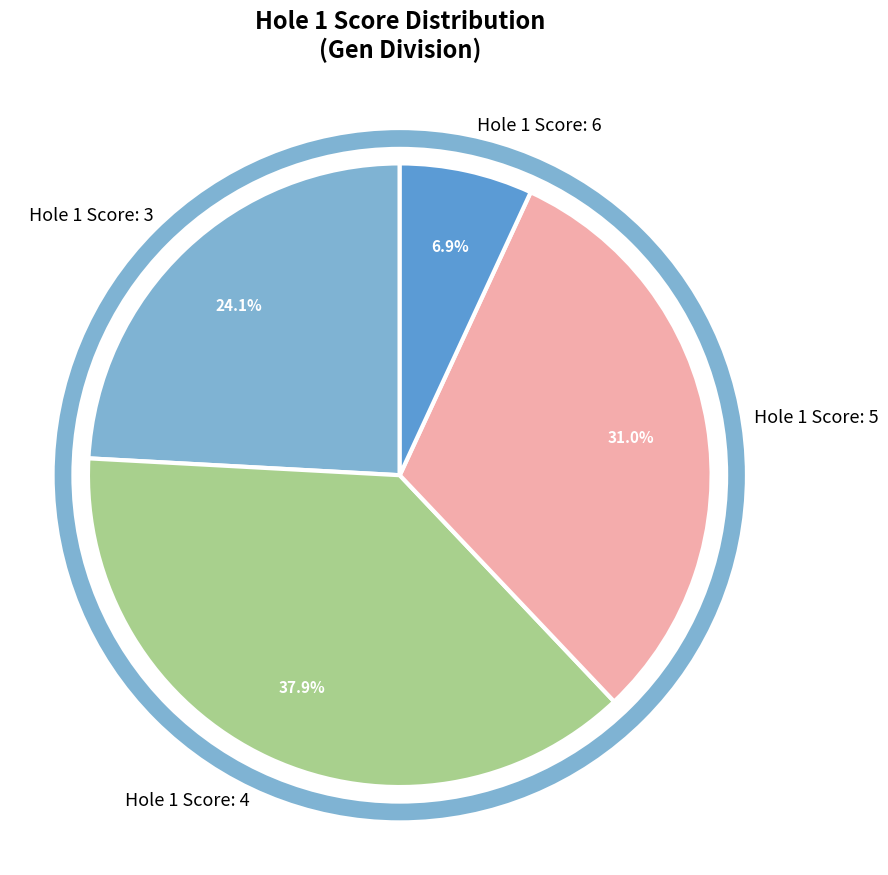

Which category has the biggest portion of the pie?

Hole 1 Score: 4